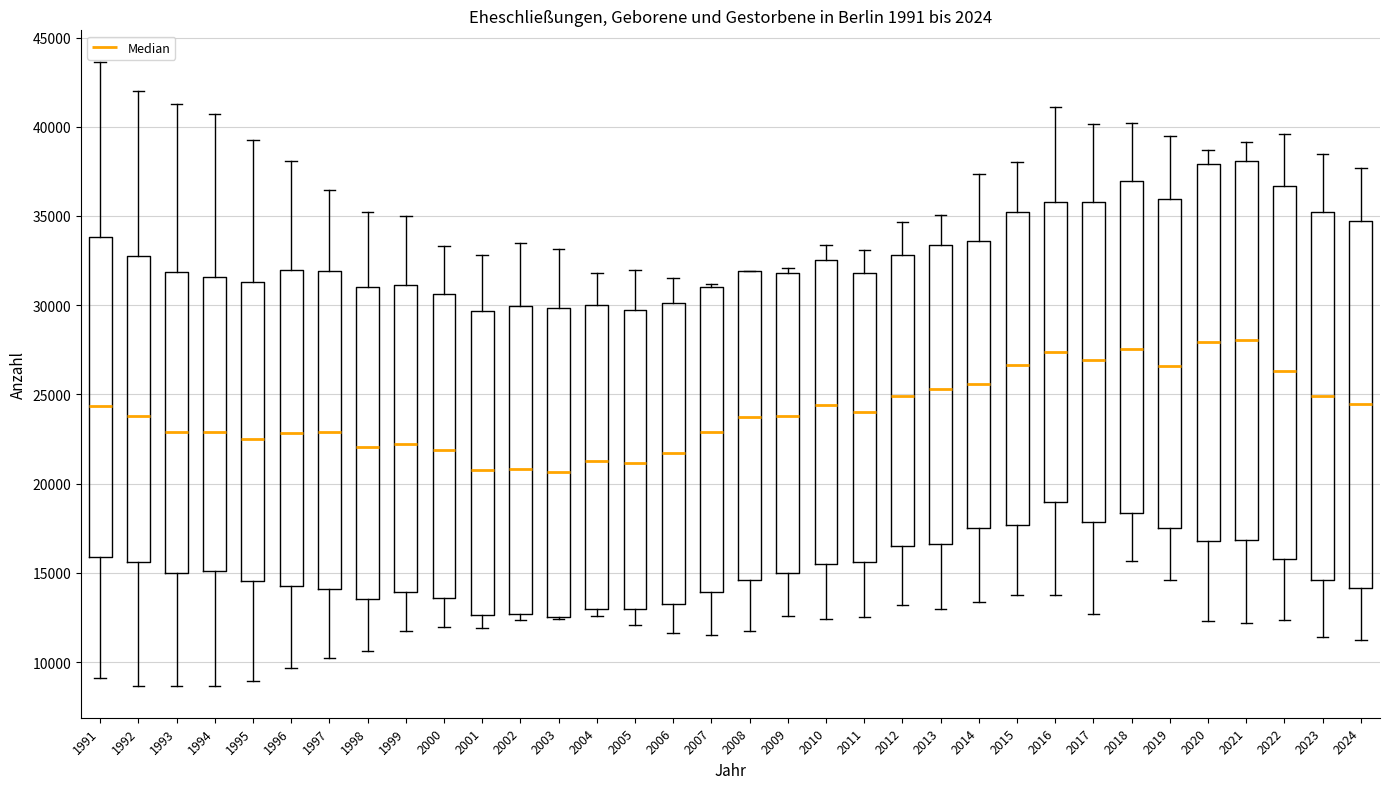

Where is the upper edge of the box at x = 2009 on the y-axis? The values are not printed on the chart, so give them approximately, as read against the axis.

32000